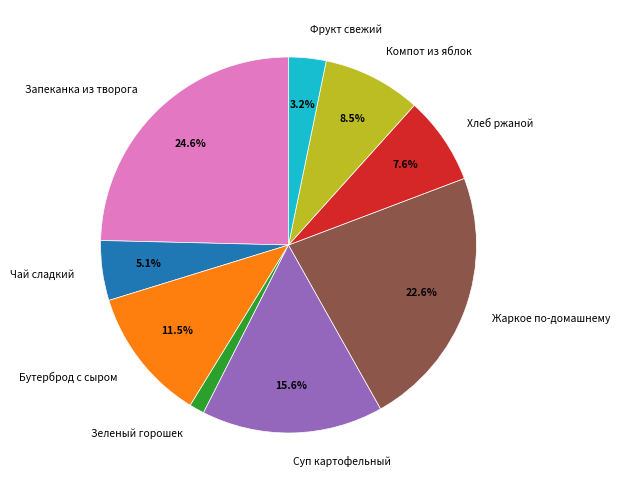

How many segments does this pie chart have?

9